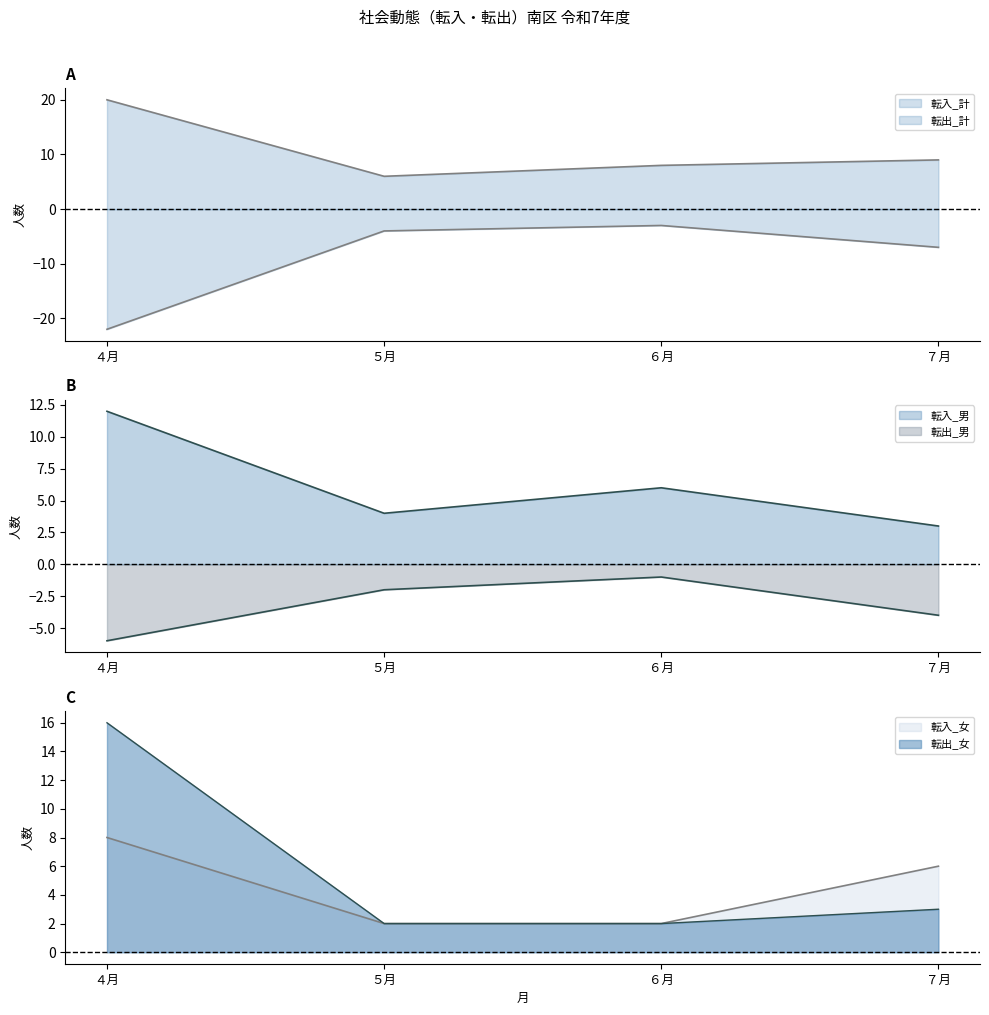

What is the difference between the highest and lowest values at ５月?

10